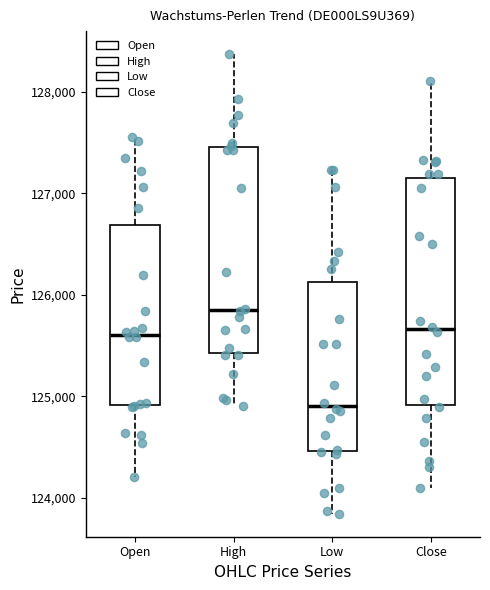

Reading left to right, transcribe this box plot: for each box, give where its median line is, the range the box spans, and where its two whiskers end, as read against the y-axis. The values are not printed on the chart, so give them approximately, as read against the axis.

Open: median 125600, box 124900 to 126700, whiskers 124200 to 127600
High: median 125800, box 125400 to 127500, whiskers 124900 to 128400
Low: median 124900, box 124500 to 126100, whiskers 123800 to 127200
Close: median 125700, box 124900 to 127200, whiskers 124100 to 128100